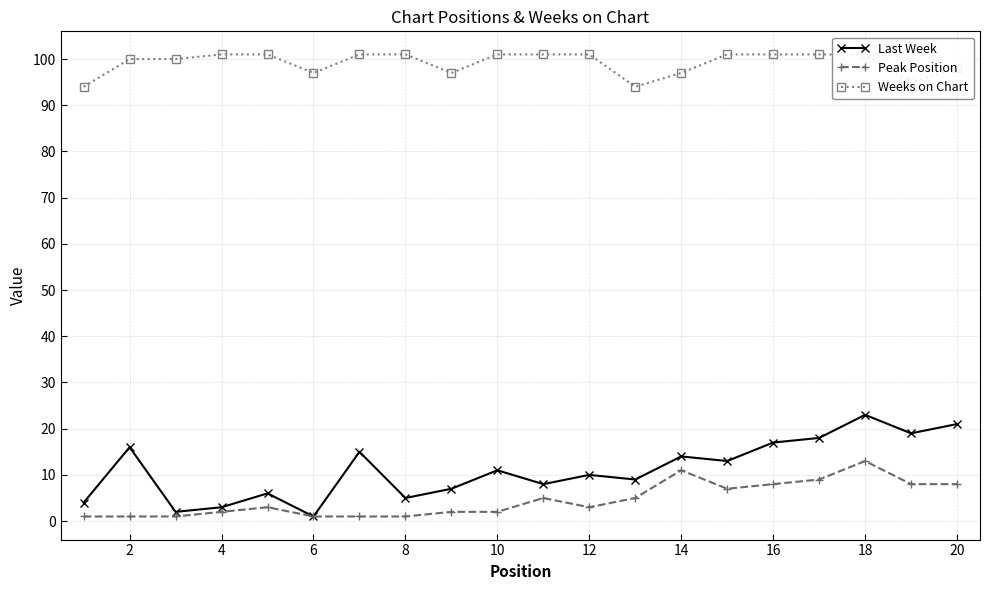

True or false: Weeks on Chart has more than 0 points higher than both neighbors.

False